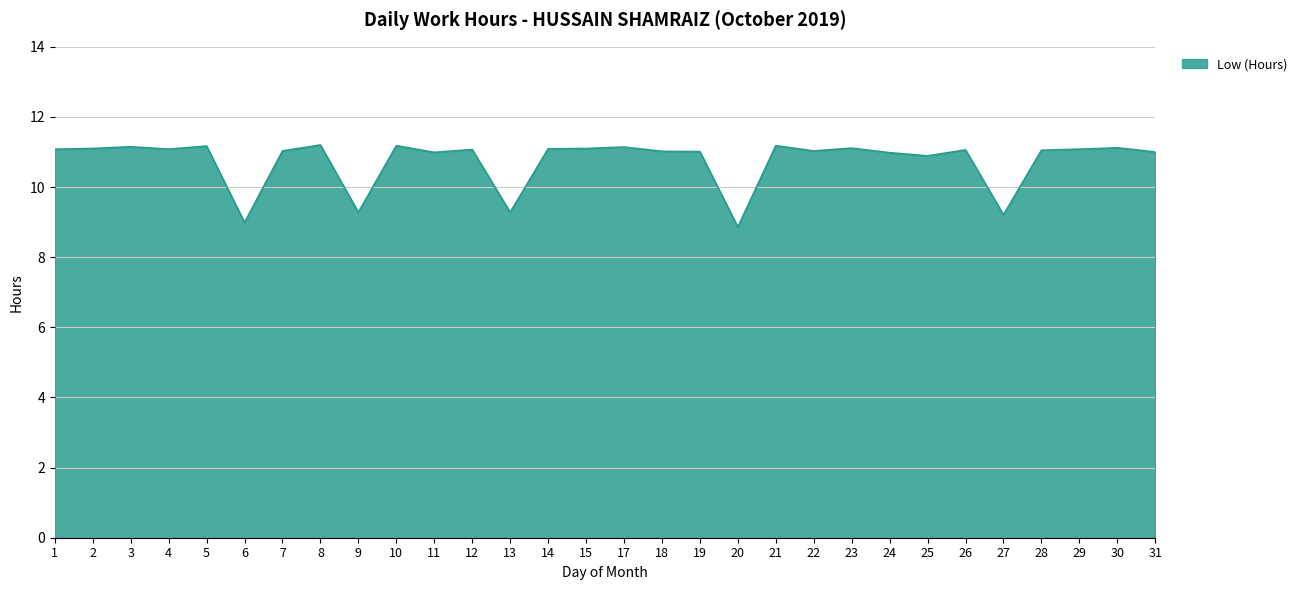

Which label corresponds to the smallest value in the chart?

20